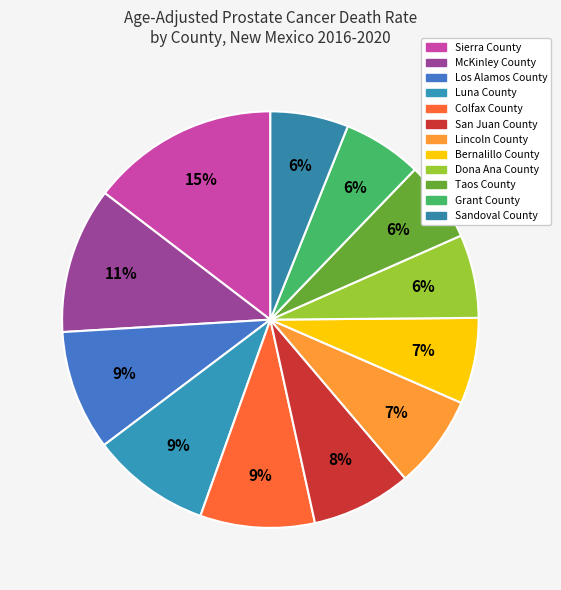

To the nearest percent, what is the average slice percentage?

8%